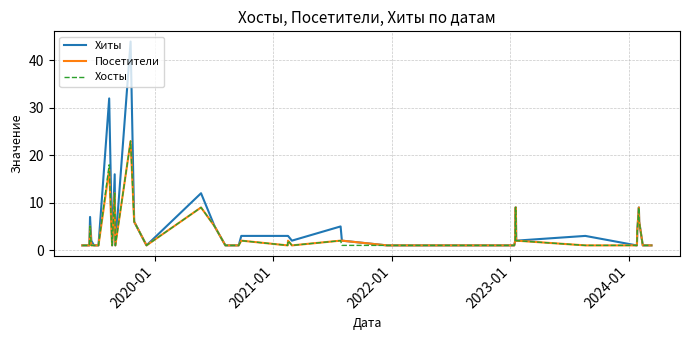

What is the sum of all Хосты values?

148